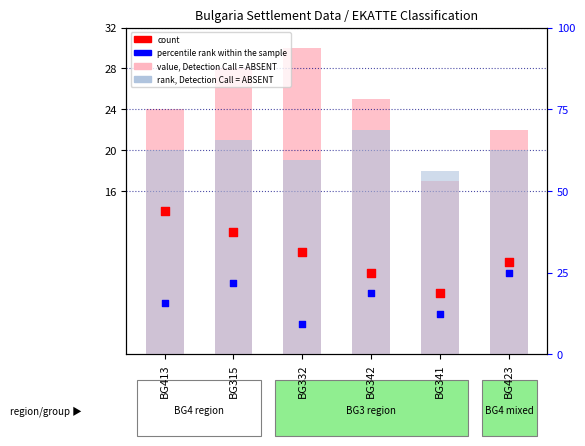

Which series has the largest Y range (max minus min)?

value, Detection Call = ABSENT